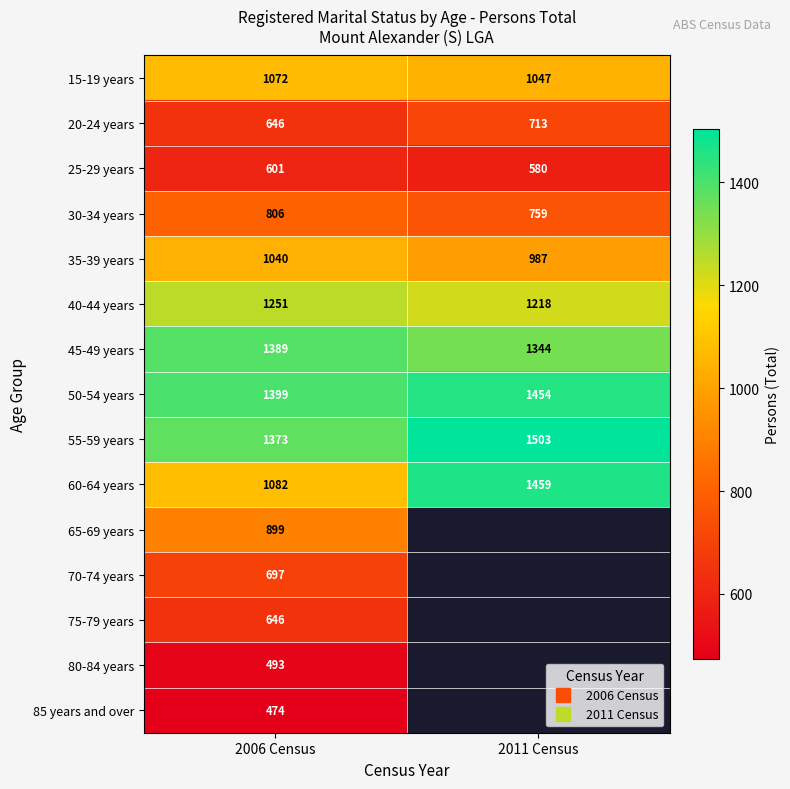

Between 2006 Census and 2011 Census, which series saw the biggest shift?

60-64 years